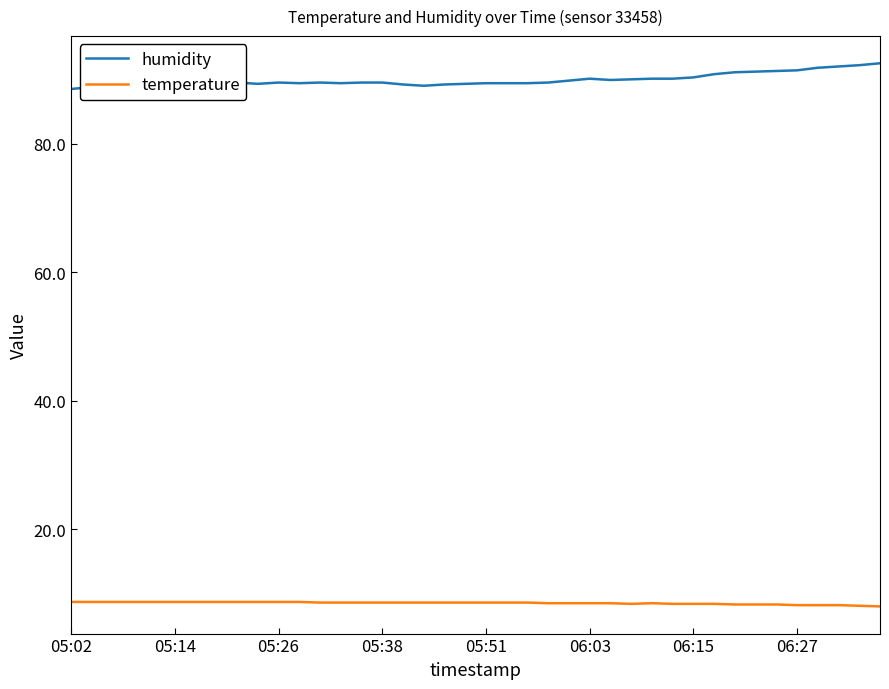

What is the minimum value shown in the chart?

8.0